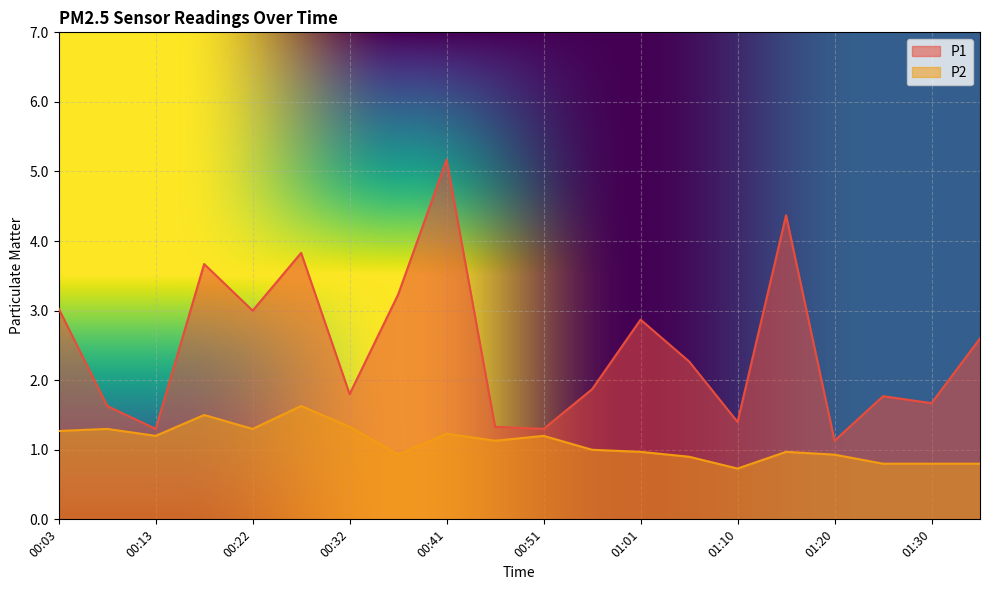

How many lines are shown in the chart?

2